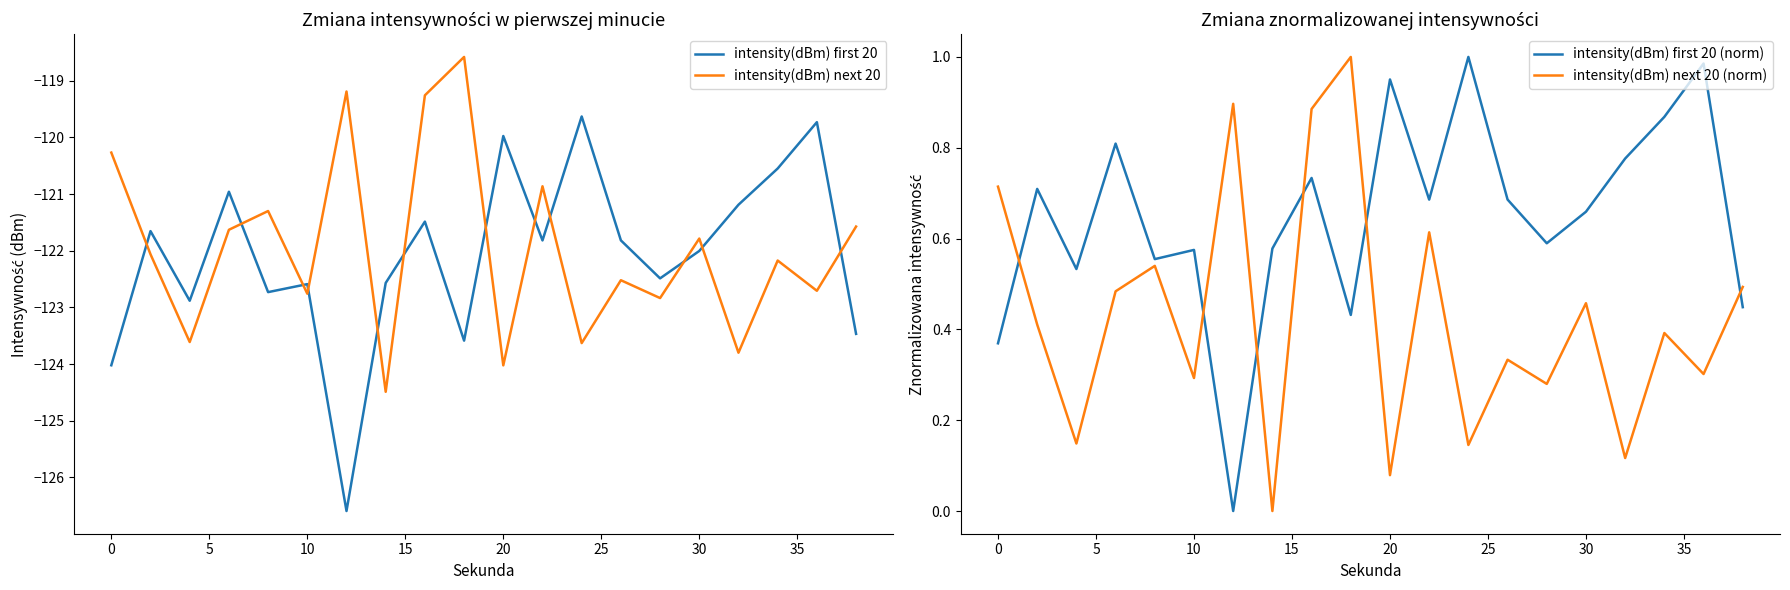

What is the average value of the intensity(dBm) next 20 (norm) series?

0.4